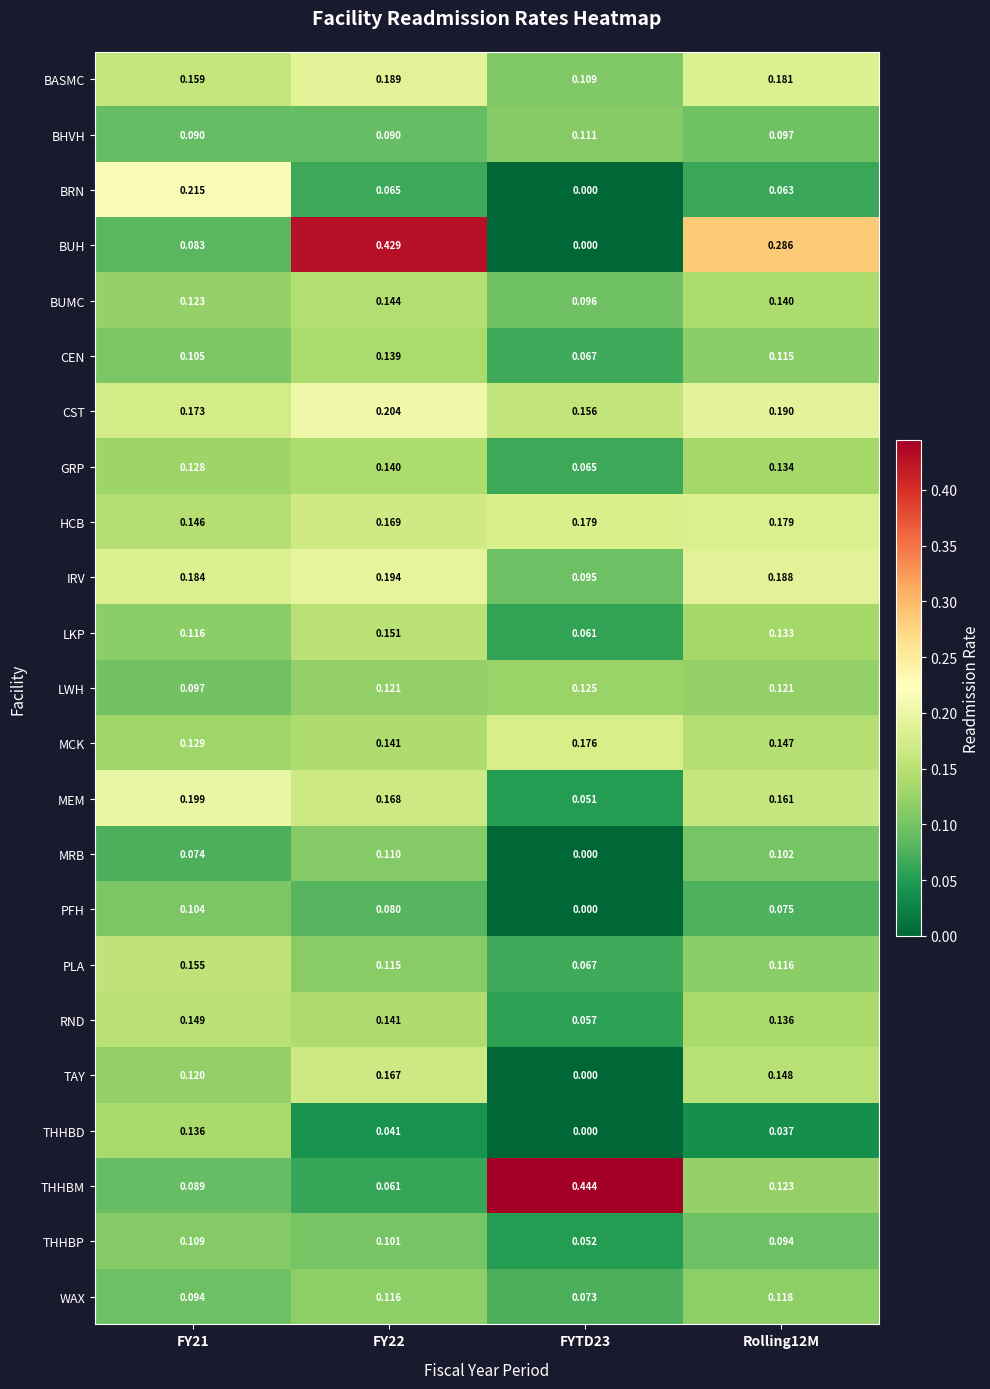

Is the value of TAY at FY22 greater than the value of WAX at FYTD23?

Yes